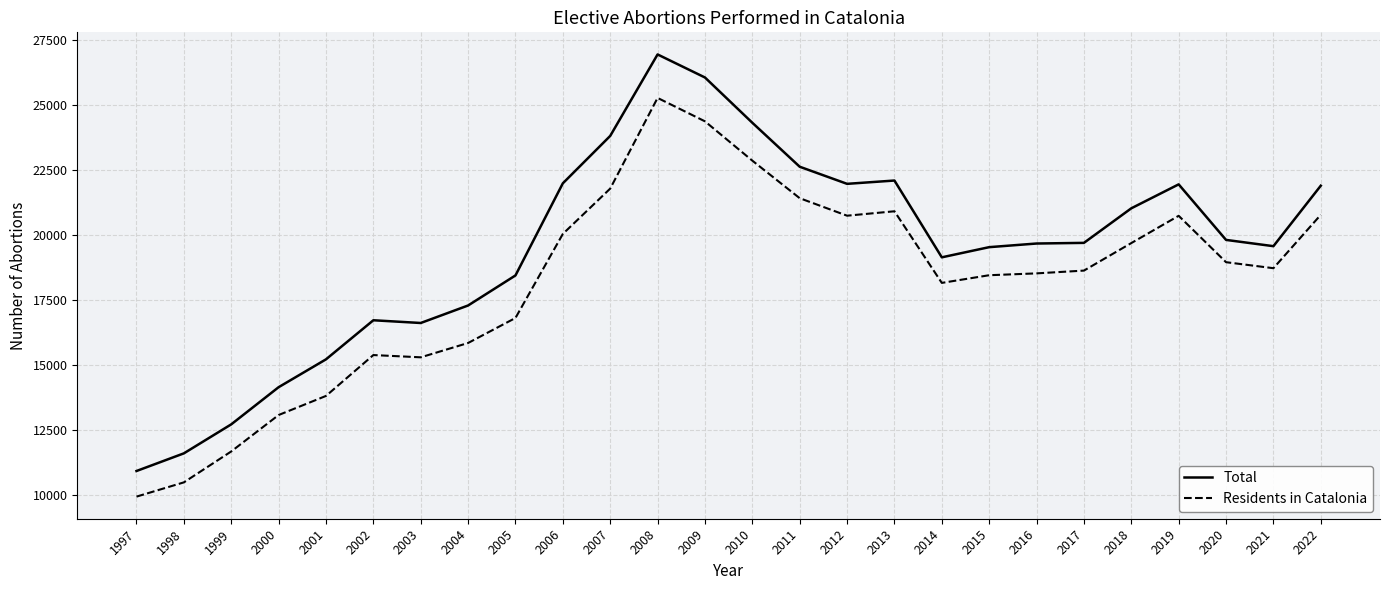

True or false: Residents in Catalonia and Total intersect in this chart.

False